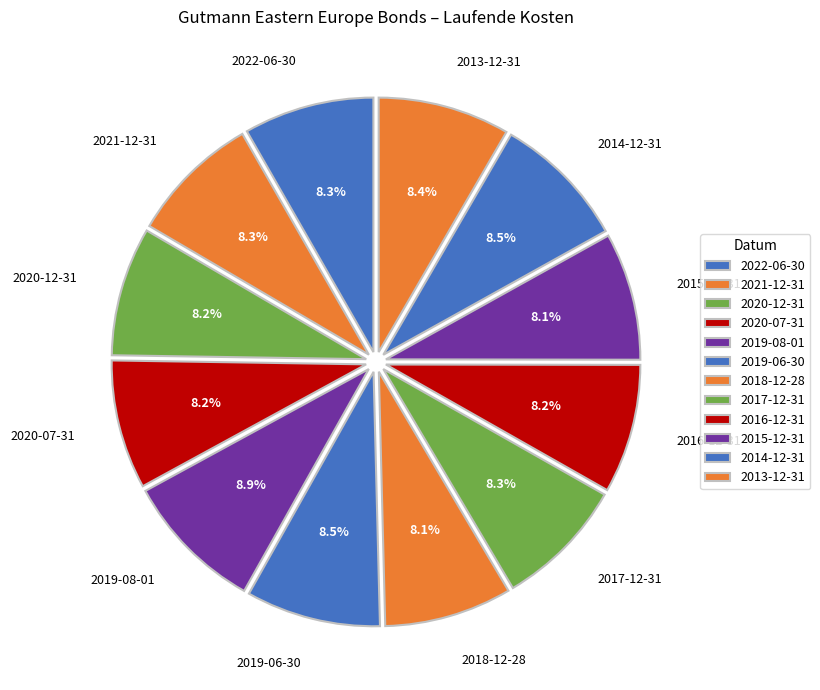

Combined, do 2013-12-31 and 2014-12-31 account for over 50%?

No